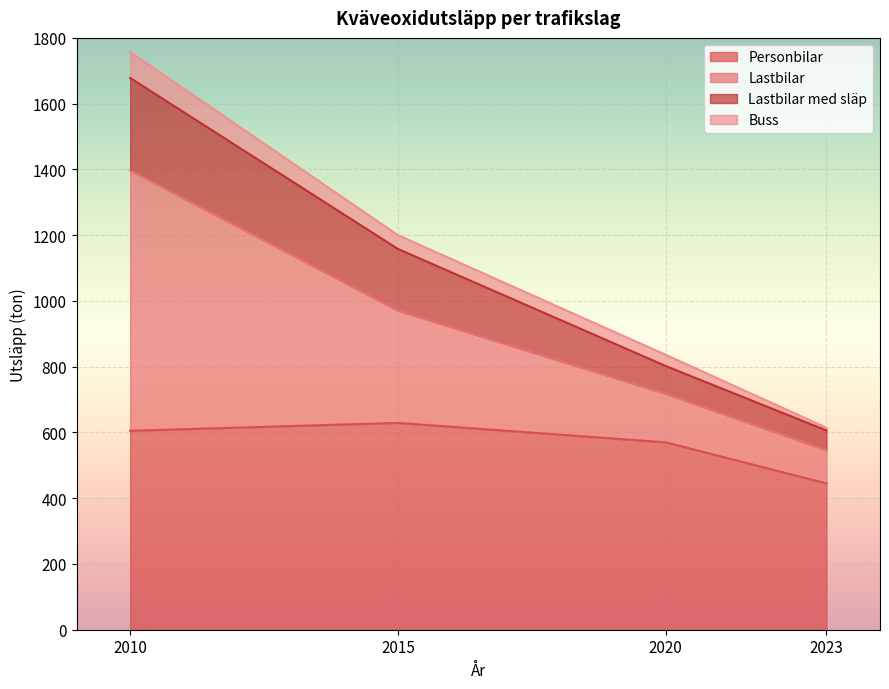

The Lastbilar med släp series shows 841 at 2010. True or false?

False